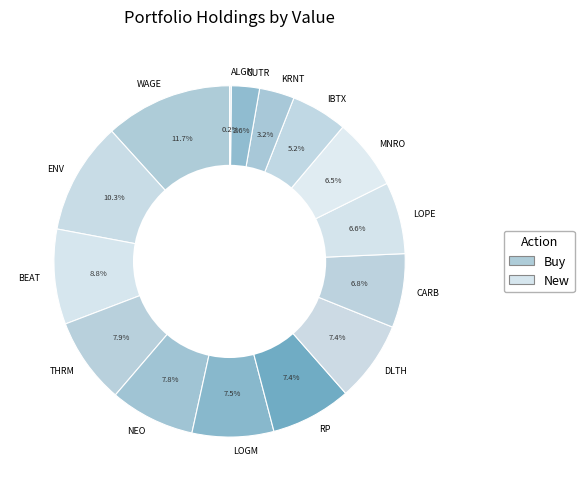

Combined, do LOGM and LOPE account for over 50%?

No